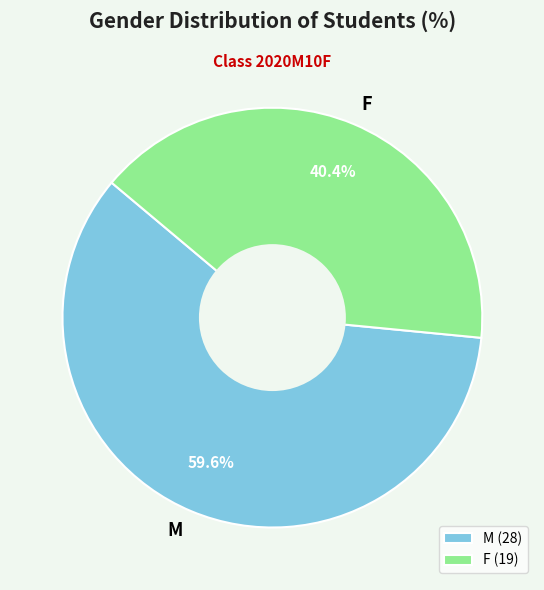

Approximately how many times larger is the value at M compared to F?

1.5